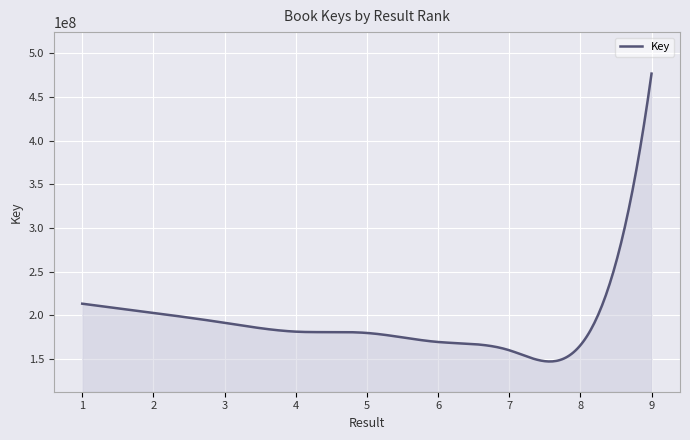

True or false: there are more than 0 points higher than both neighbors.

True